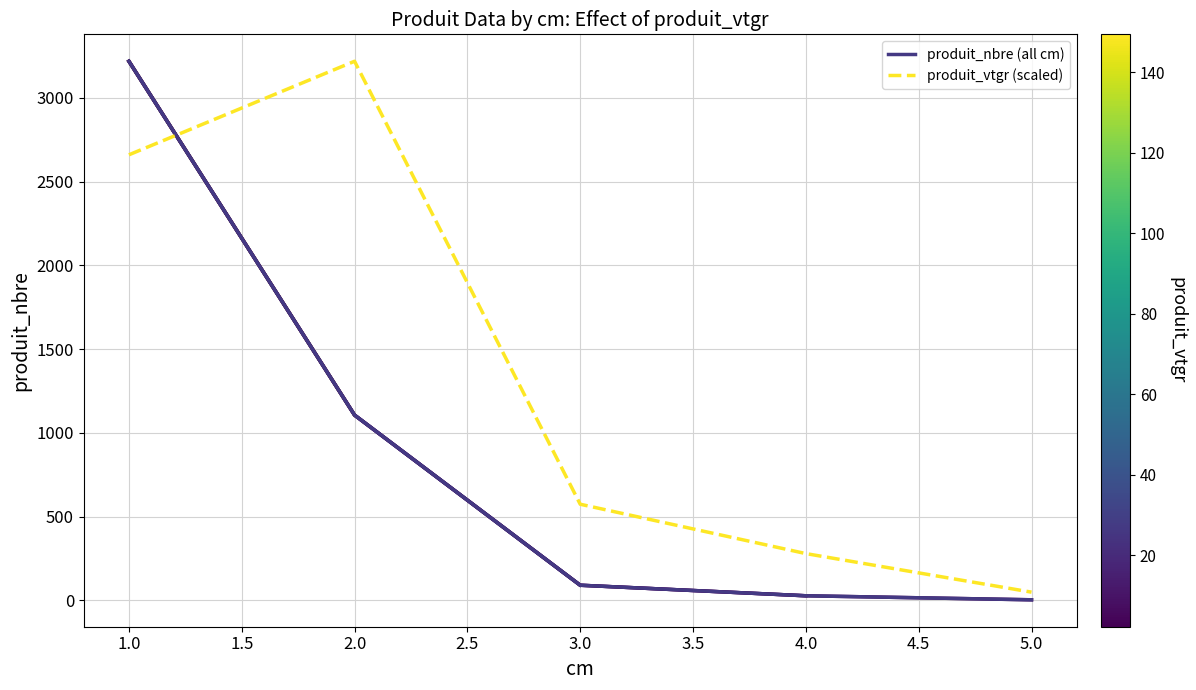

True or false: produit_nbre and cm=1 intersect in this chart.

False